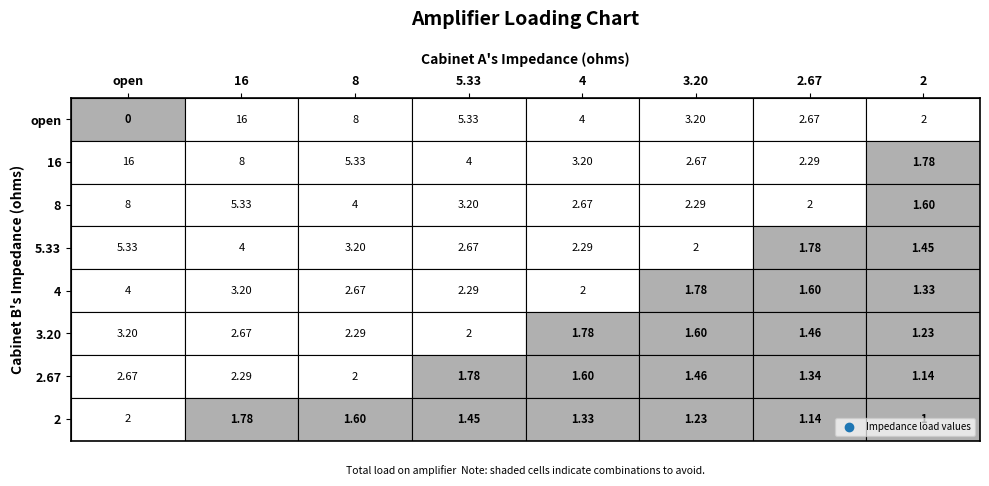

The 2.67 series shows 2.7 at 0. True or false?

True